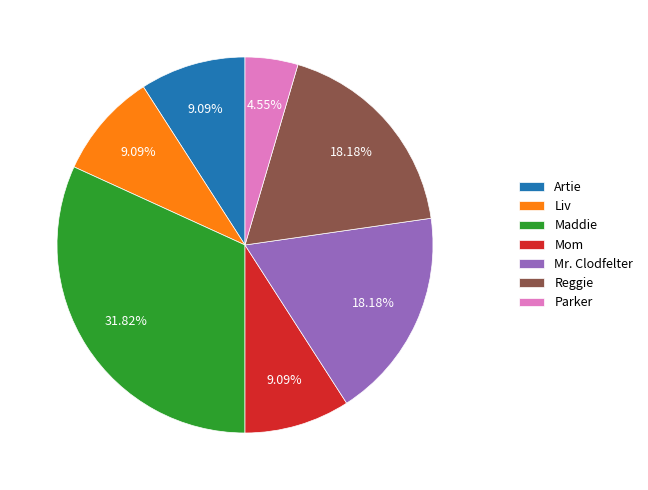

How many slices are in this pie chart?

7